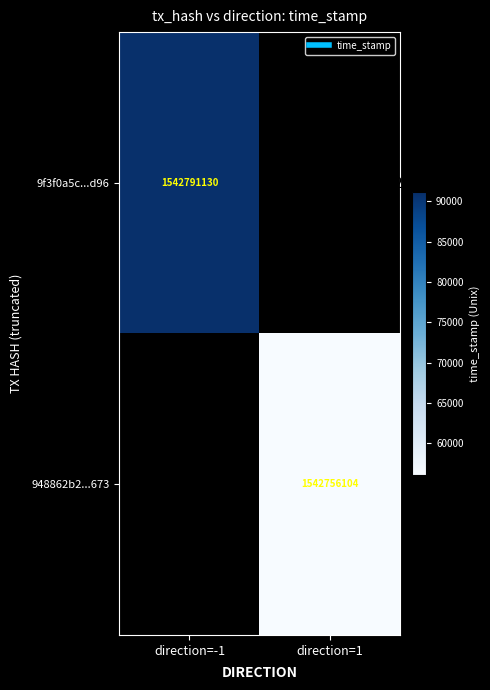

The 9f3f0a5c...d96 series shows 2658805803.2 at direction=-1. True or false?

False